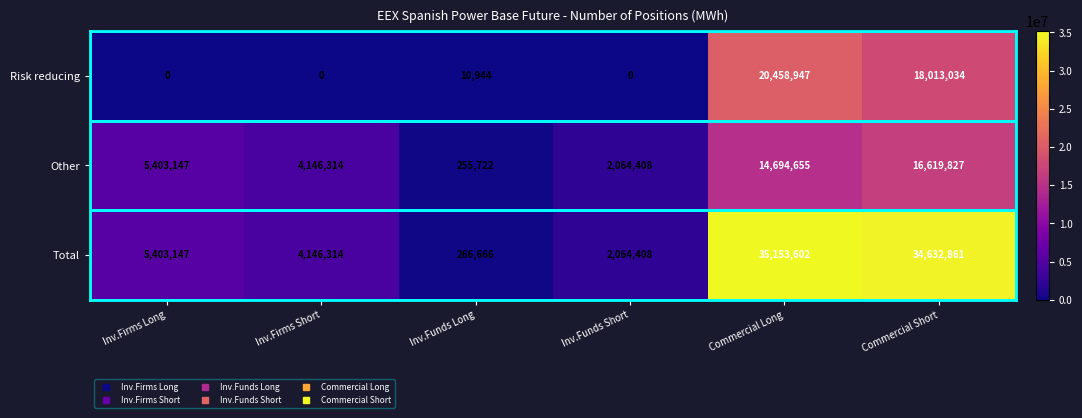

What is the difference between the highest and lowest values at Commercial Long?

20458947